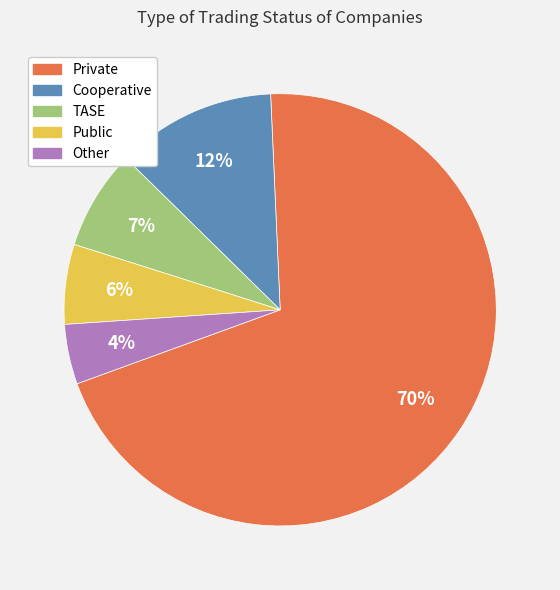

Which slice is the largest?

Private